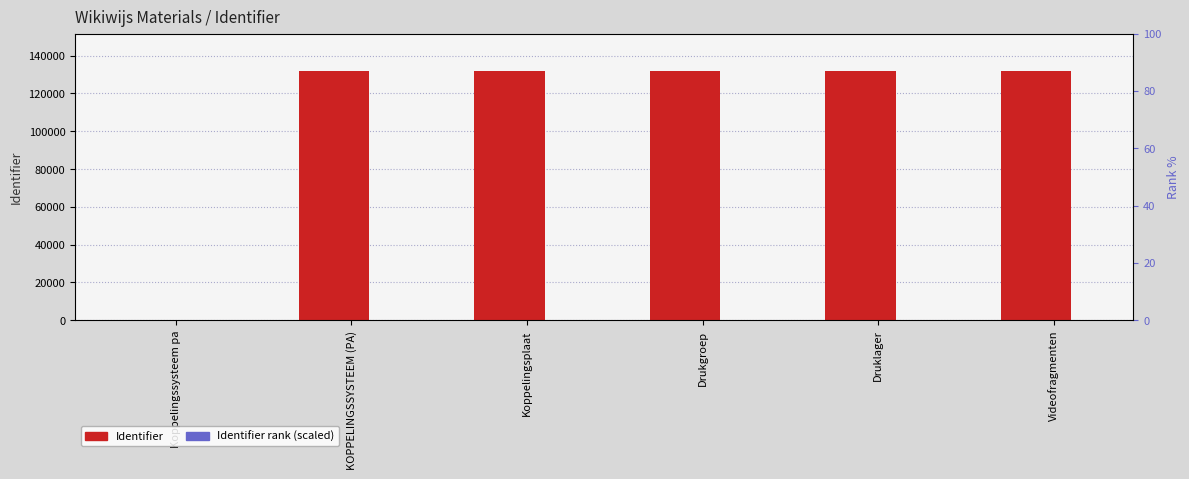

At how many categories does at least one series exceed 123370?

5